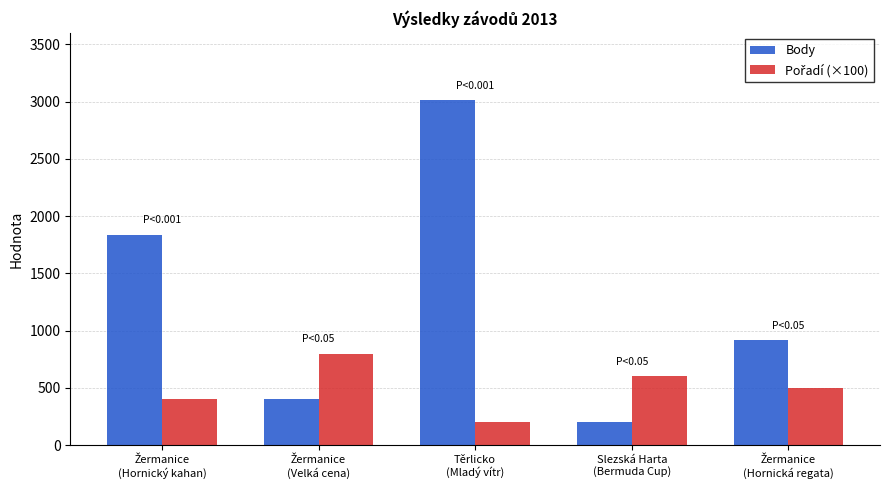

What is the minimum value shown in the chart?

200